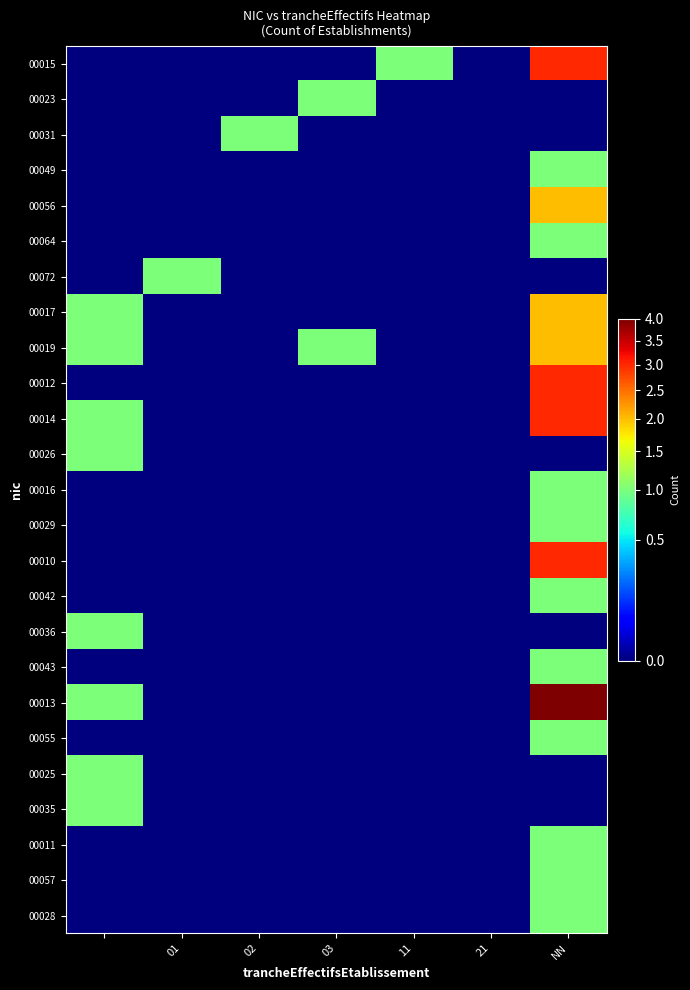

Reading right to left, what are all the values shown in this chart?

00015: 3	0	1	0	0	0	0
00023: 0	0	0	1	0	0	0
00031: 0	0	0	0	1	0	0
00049: 1	0	0	0	0	0	0
00056: 2	0	0	0	0	0	0
00064: 1	0	0	0	0	0	0
00072: 0	0	0	0	0	1	0
00017: 2	0	0	0	0	0	1
00019: 2	0	0	1	0	0	1
00012: 3	0	0	0	0	0	0
00014: 3	0	0	0	0	0	1
00026: 0	0	0	0	0	0	1
00016: 1	0	0	0	0	0	0
00029: 1	0	0	0	0	0	0
00010: 3	0	0	0	0	0	0
00042: 1	0	0	0	0	0	0
00036: 0	0	0	0	0	0	1
00043: 1	0	0	0	0	0	0
00013: 4	0	0	0	0	0	1
00055: 1	0	0	0	0	0	0
00025: 0	0	0	0	0	0	1
00035: 0	0	0	0	0	0	1
00011: 1	0	0	0	0	0	0
00057: 1	0	0	0	0	0	0
00028: 1	0	0	0	0	0	0